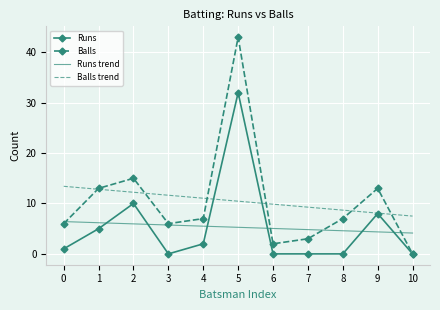

What is the average value of the Runs series?

5